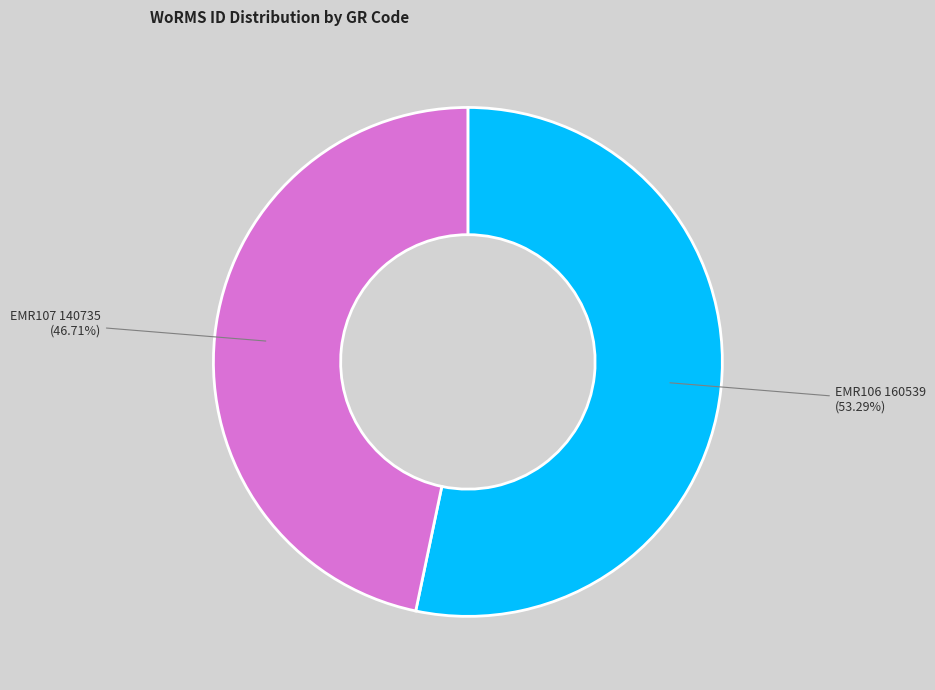

To the nearest percent, what is the difference between the largest and smallest slice percentages?

7%